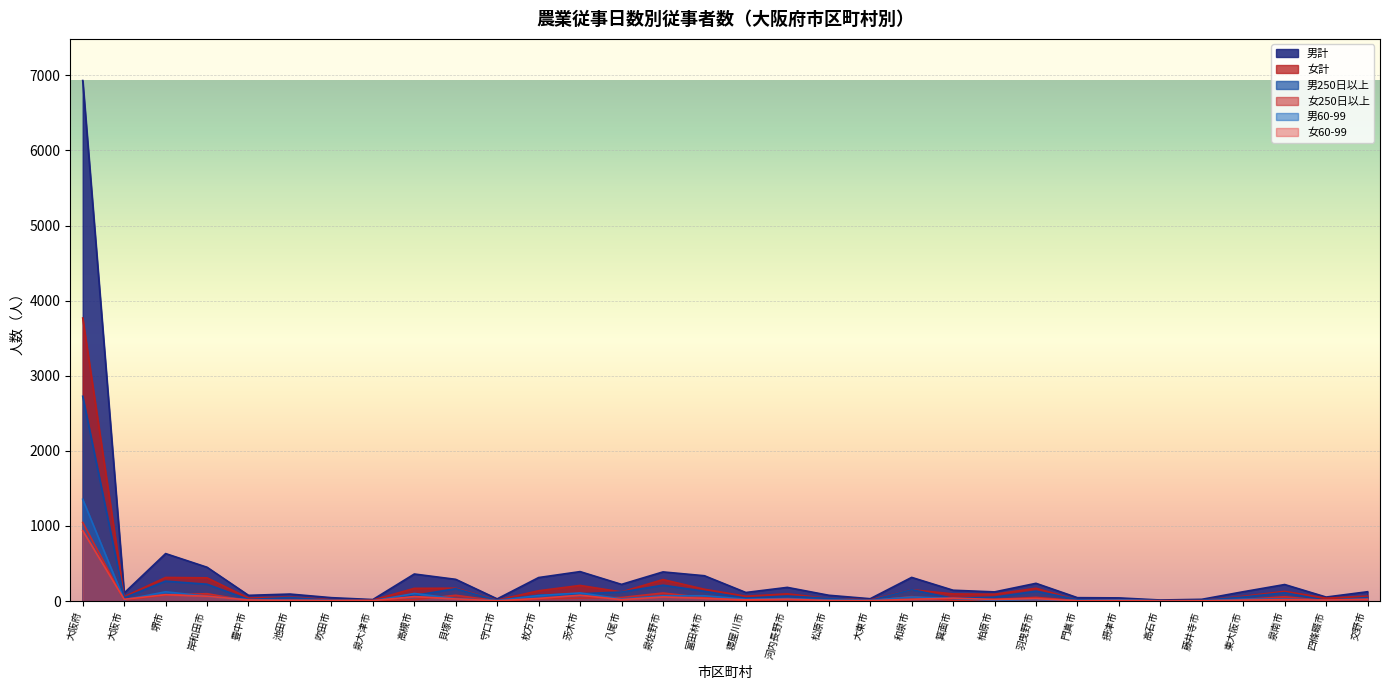

What is the spread (max minus min) of values at 門真市?

41